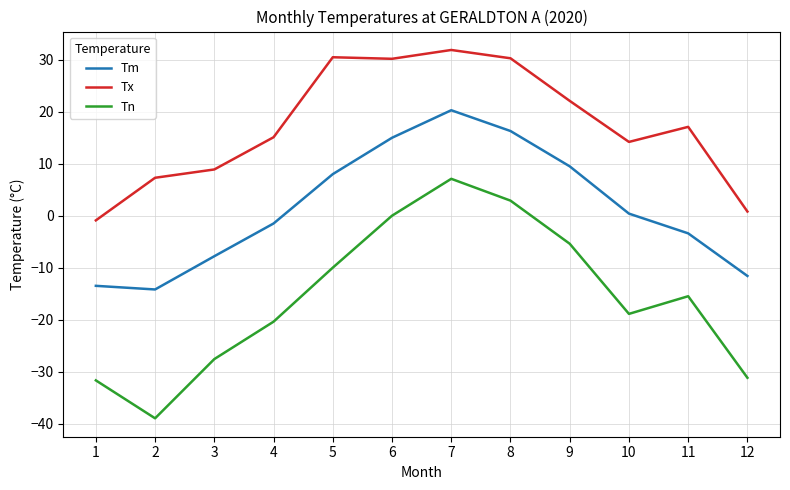

Where is Tm nearest to the value 3?

10